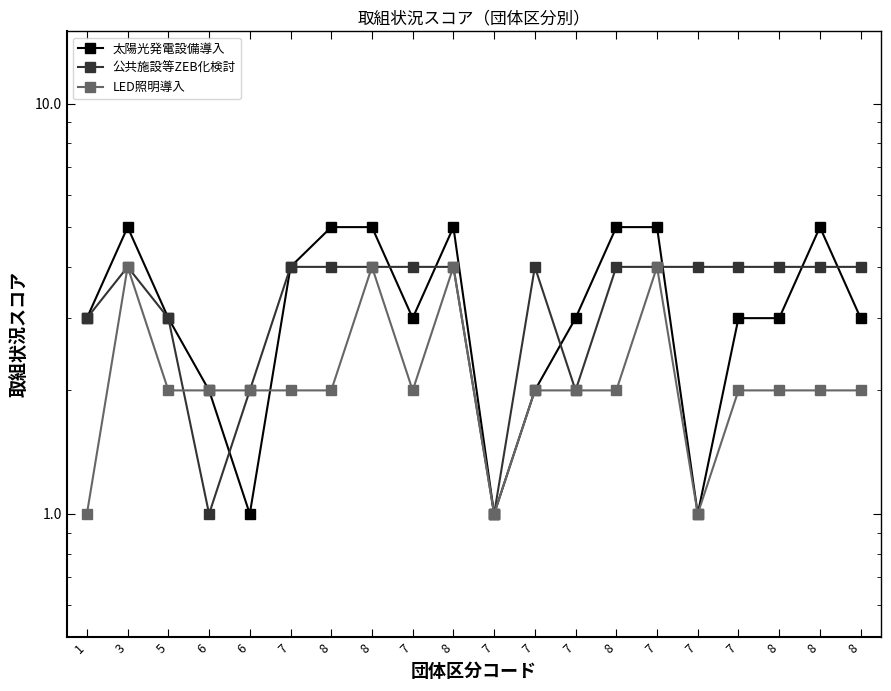

How many interior local peaks does the LED照明導入 series have?

4